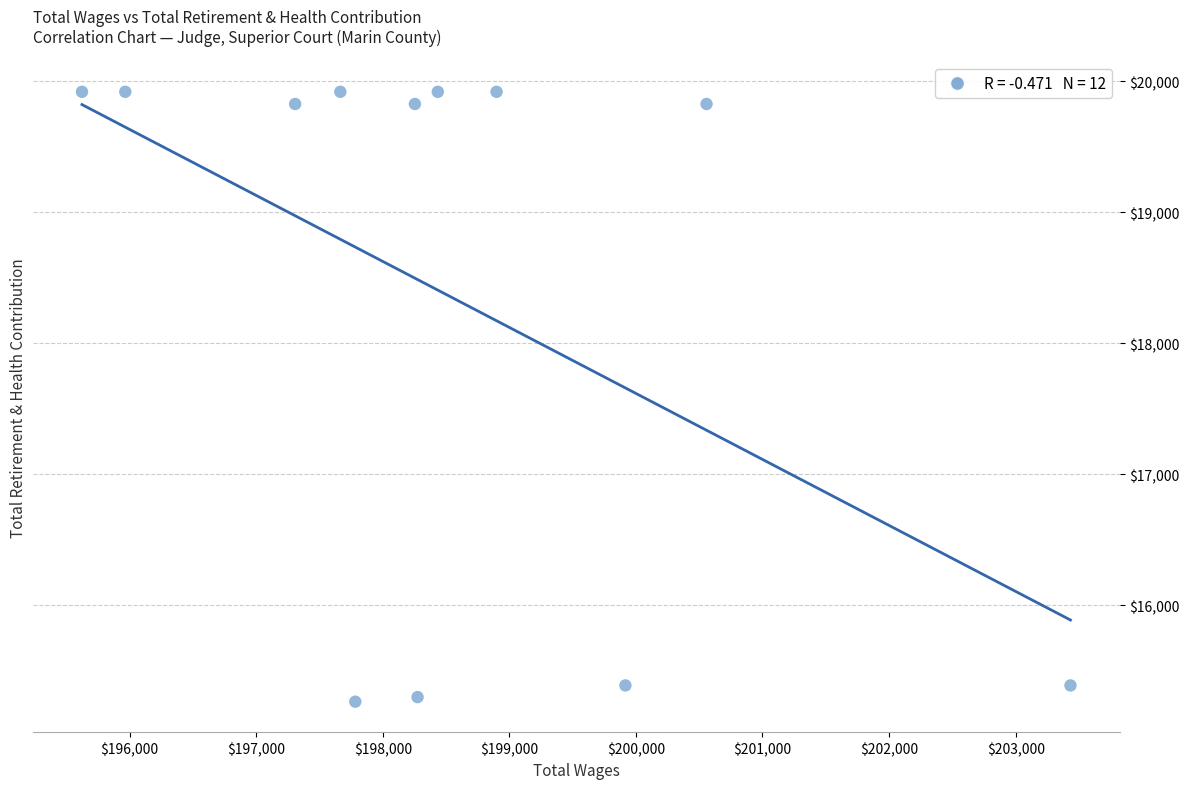

What is the range of Y values (max minus min)?

4655